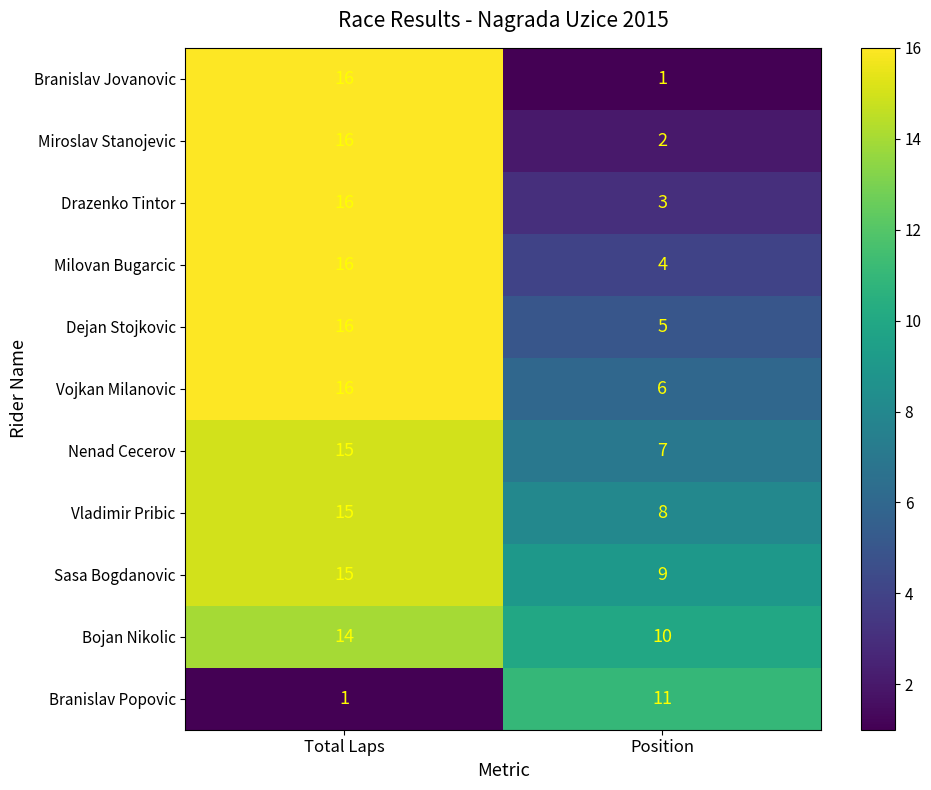

What is the sum of all Dejan Stojkovic values?

21